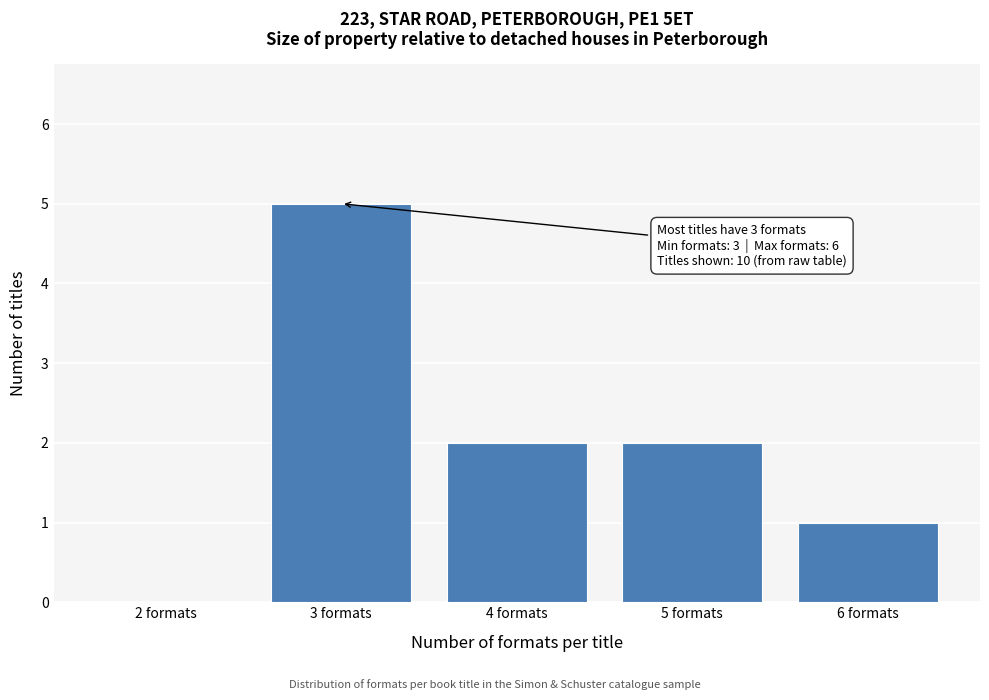

Which range on the x-axis has the tallest bar?

2.5 to 3.5